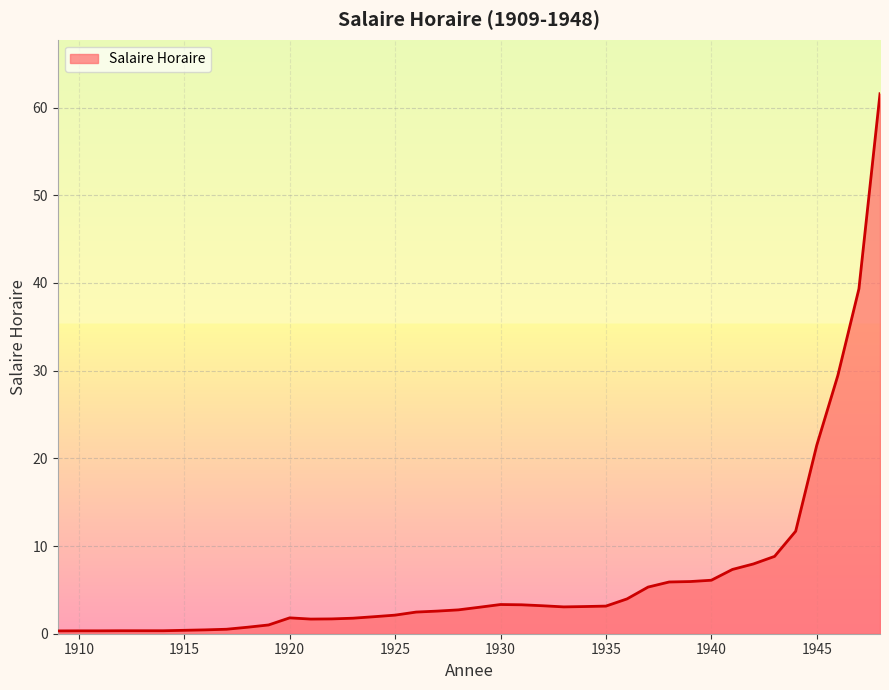

What is the maximum value shown in the chart?

61.6